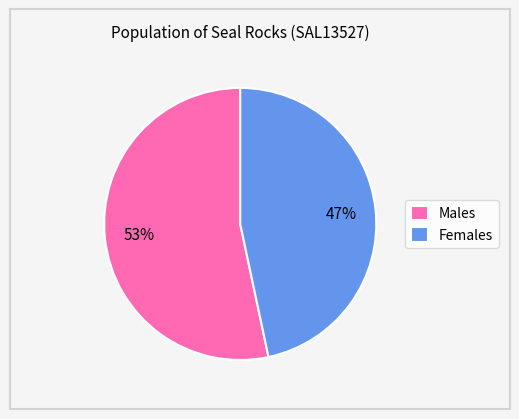

Does Males represent more than half of the total?

Yes